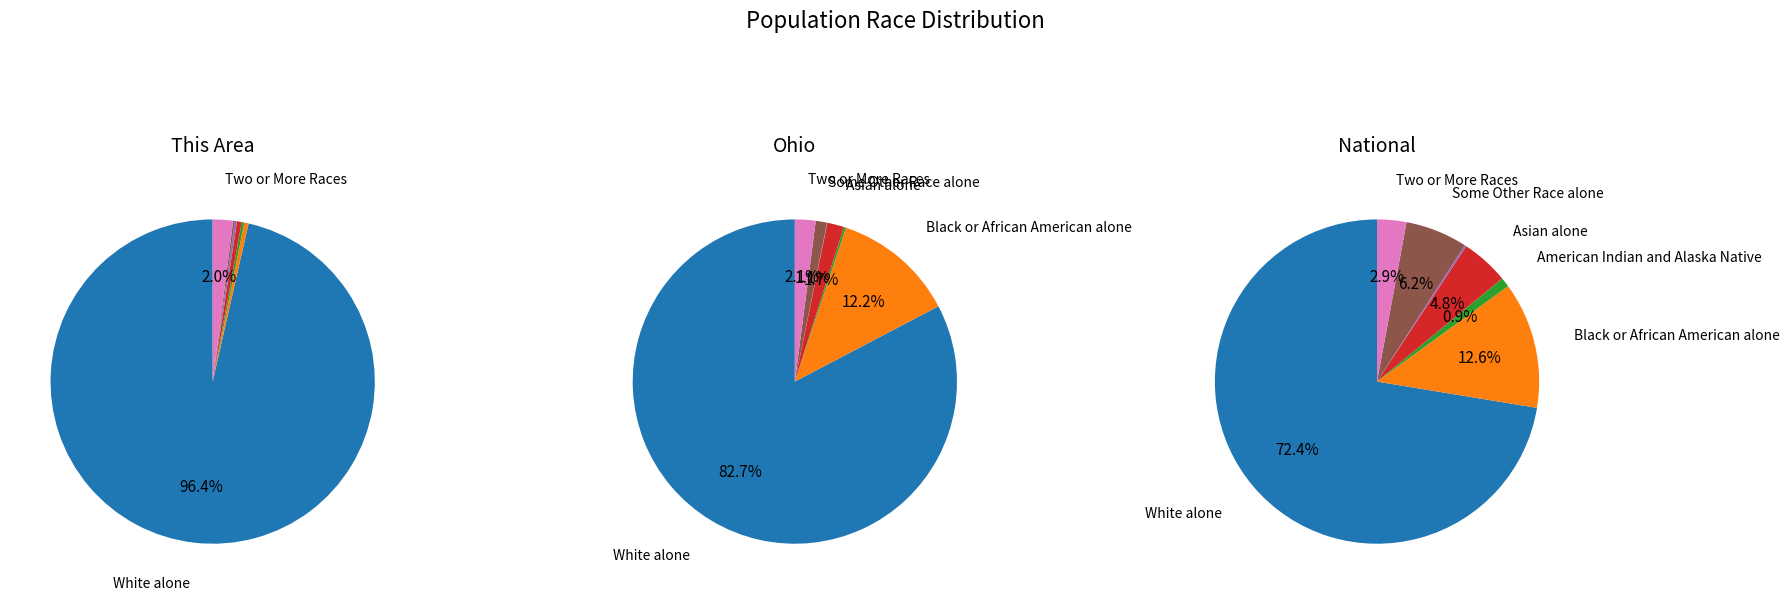

What percentage is NOT represented by Asian alone?

99.5%